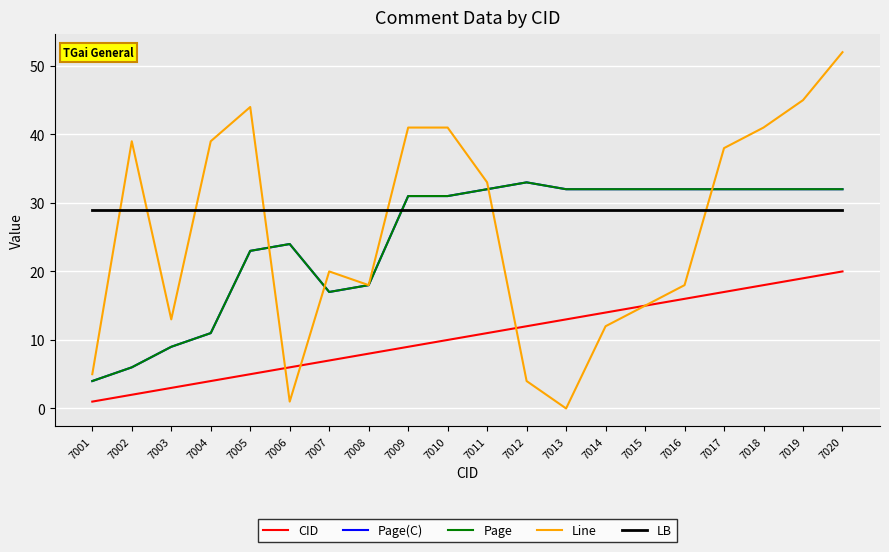

What is the lowest value of the Page(C) series?

4